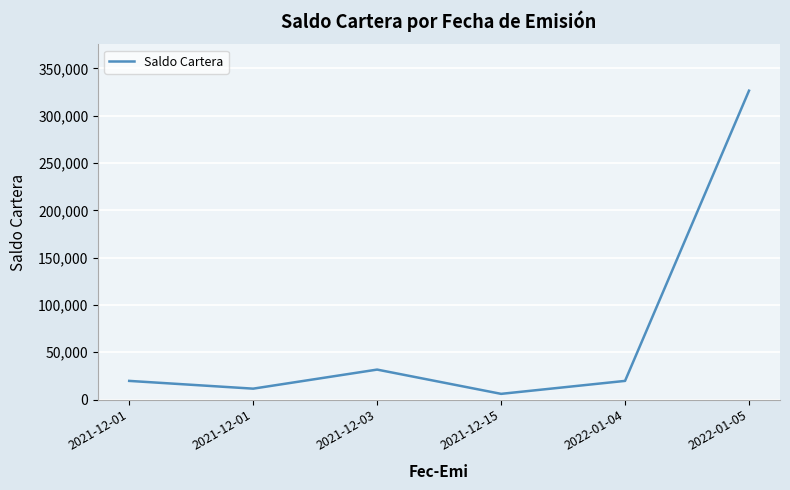

How many values are below 19700?

2